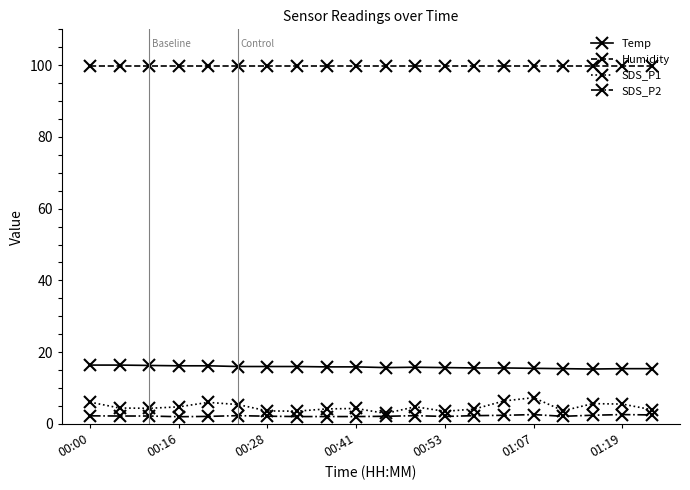

Which series has the widest spread of values?

SDS_P1